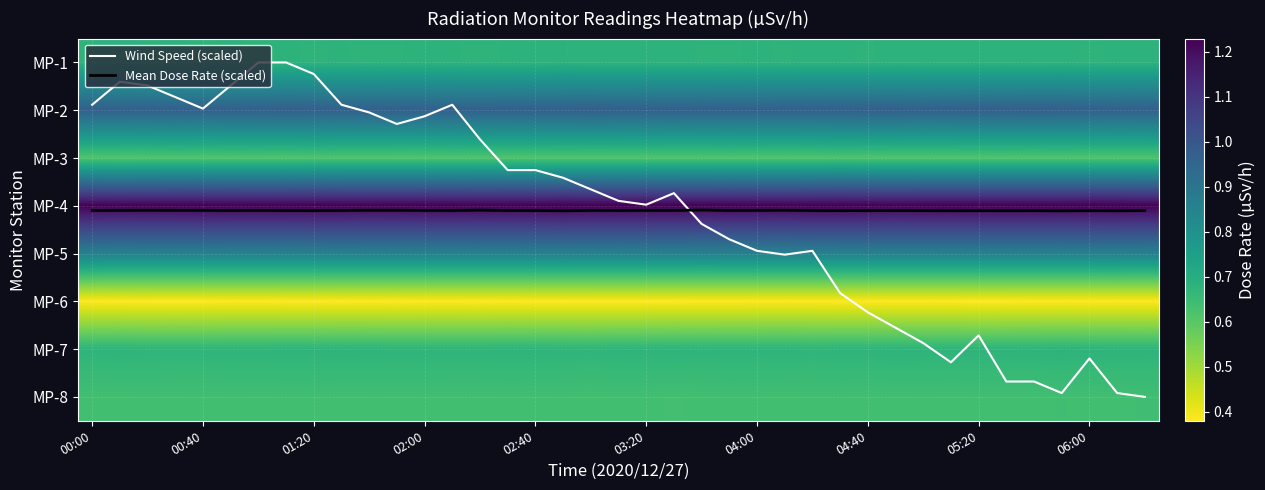

How many values in the Wind Speed (scaled) series exceed 2?

24